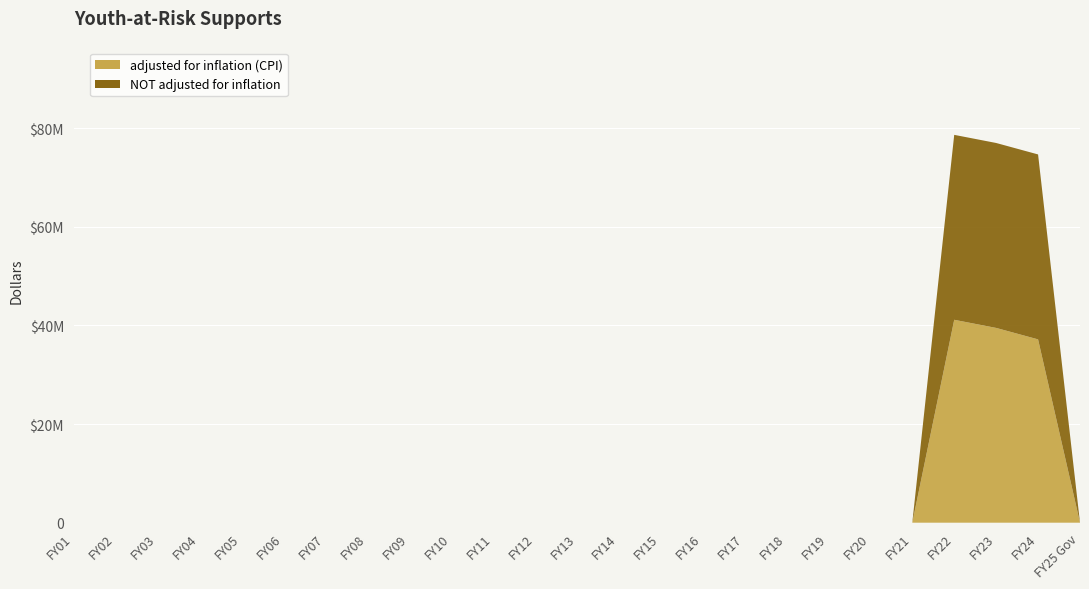

Reading left to right, extract all data points from this chart.

adjusted for inflation (CPI): 0	0	0	0	0	0	0	0	0	0	0	0	0	0	0	0	0	0	0	0	0	41143478	39494615	37171393	0
NOT adjusted for inflation: 0	0	0	0	0	0	0	0	0	0	0	0	0	0	0	0	0	0	0	0	0	37500000	37500000	37500000	0